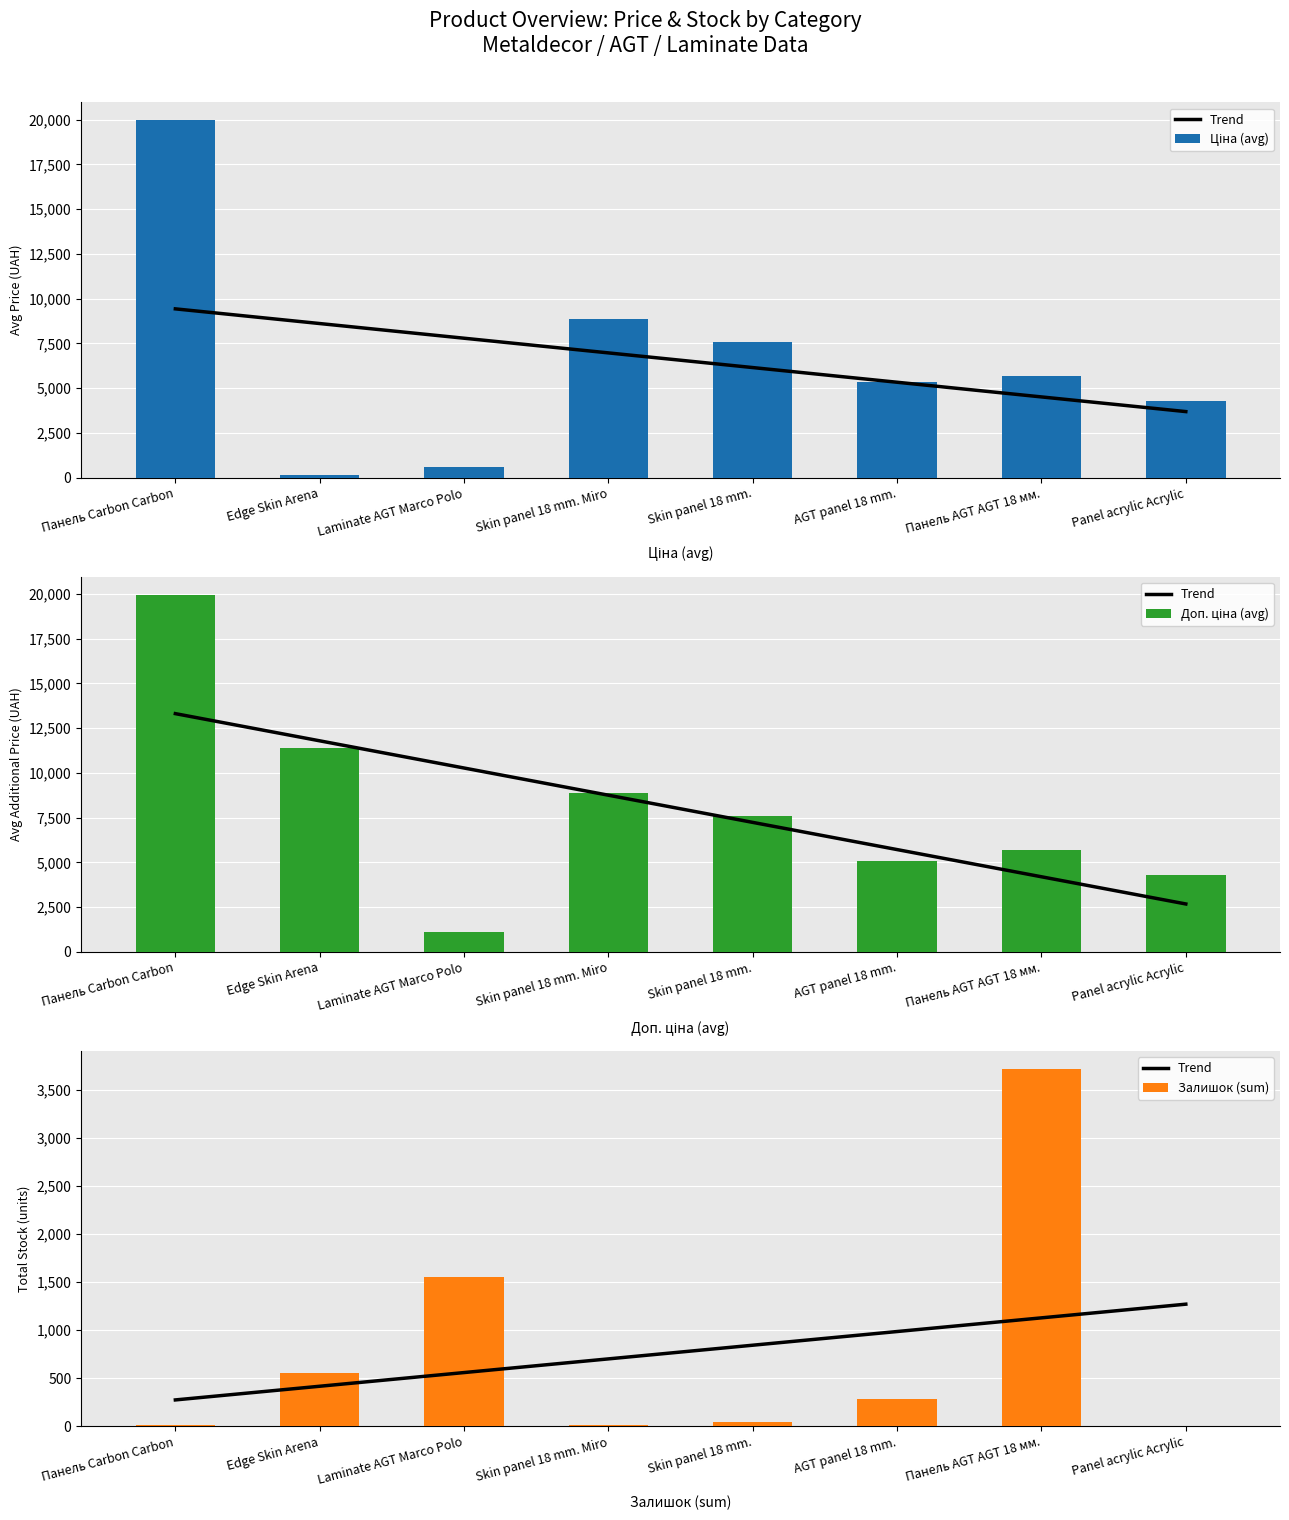

The Trend series shows 699.8 at Skin panel 18 mm. Miro. True or false?

True